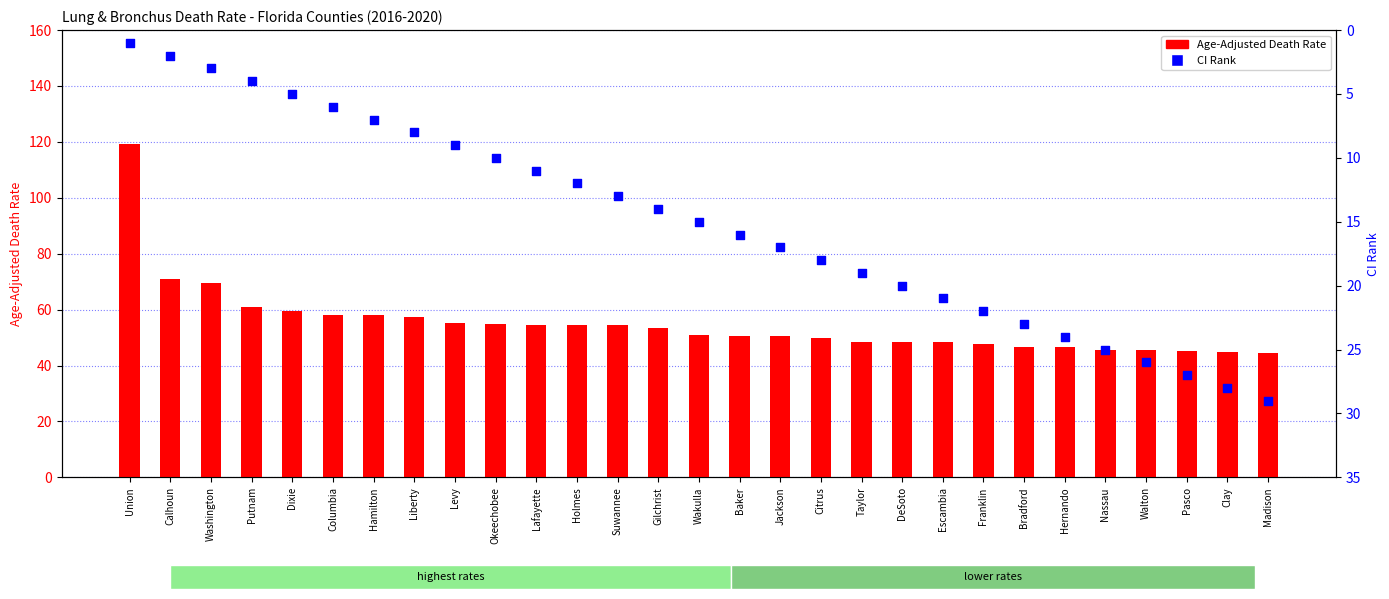

Which series has the largest Y range (max minus min)?

Age-Adjusted Death Rate